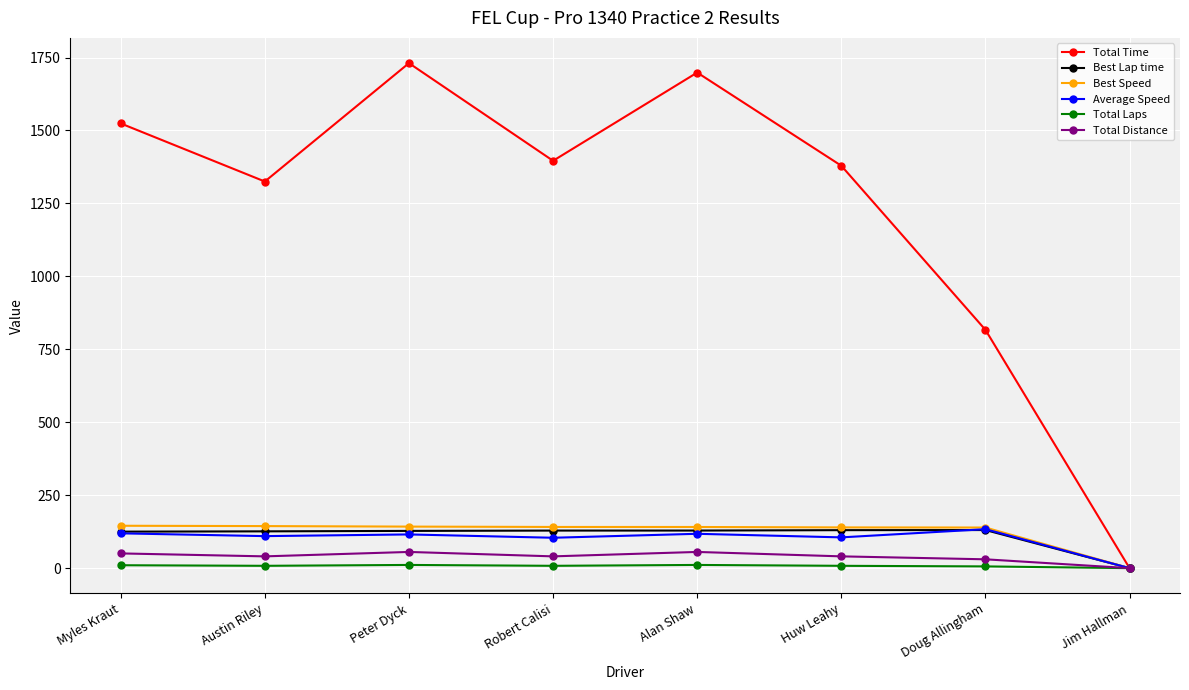

What is the highest value of the Total Time series?

1730.7